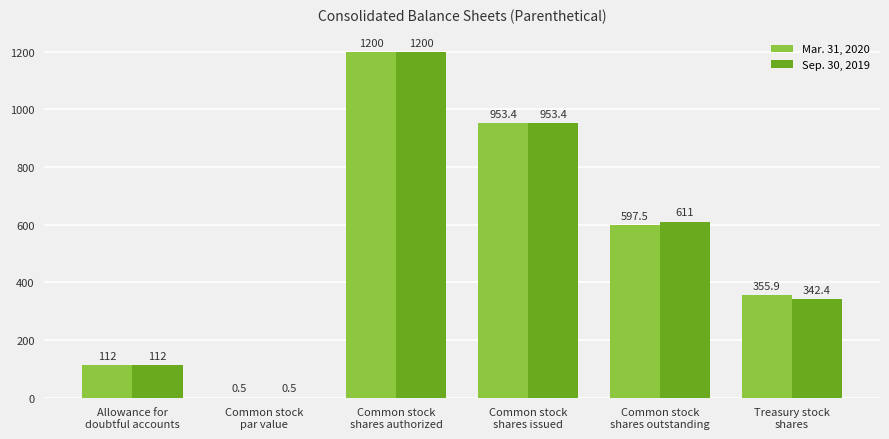

What is the highest value of the Sep. 30, 2019 series?

1200.0